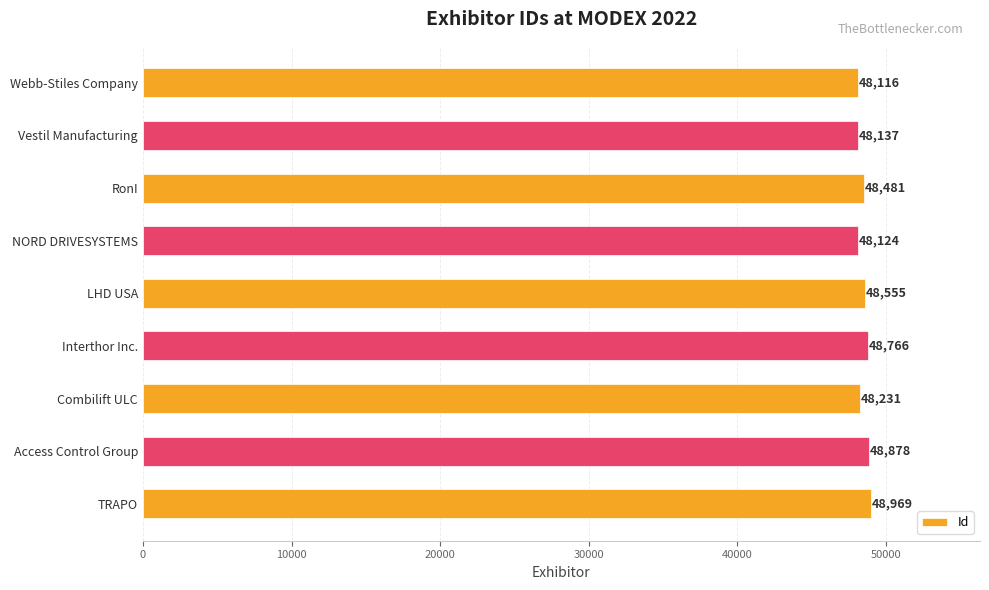

Reading bottom to top, transcribe all the data shown in this chart.

48969	48878	48231	48766	48555	48124	48481	48137	48116